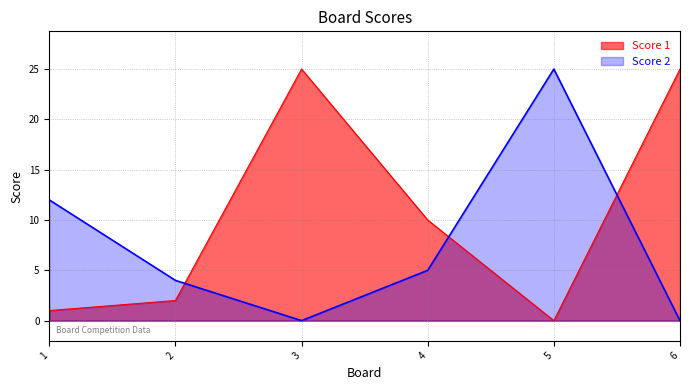

Which series changed the most between 5 and 6?

Score 1